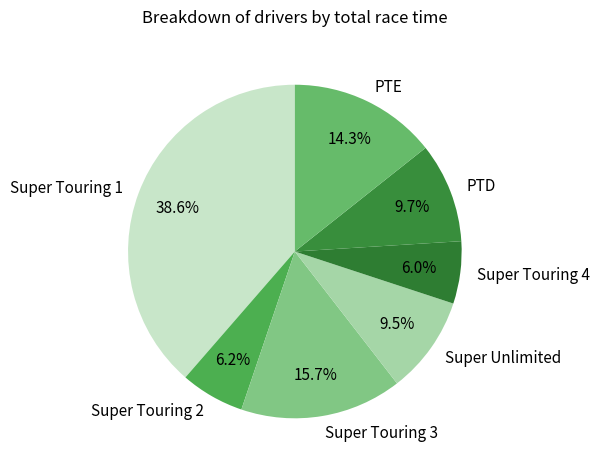

Approximately how many times larger is the value at Super Touring 2 compared to Super Touring 4?

1.0